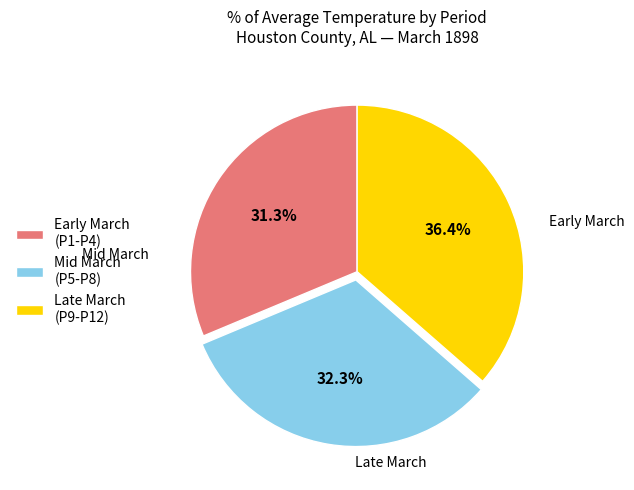

Is the sum of Late March (P9-P12) and Early March (P1-P4) greater than half?

Yes